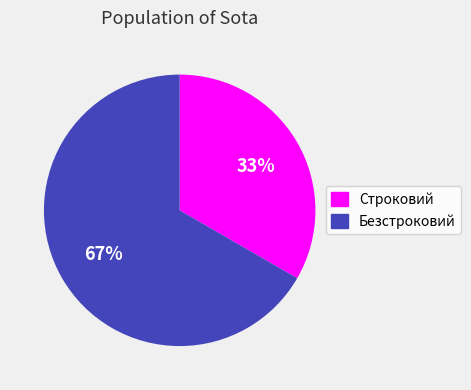

True or false: Безстроковий accounts for 67% of the total.

True